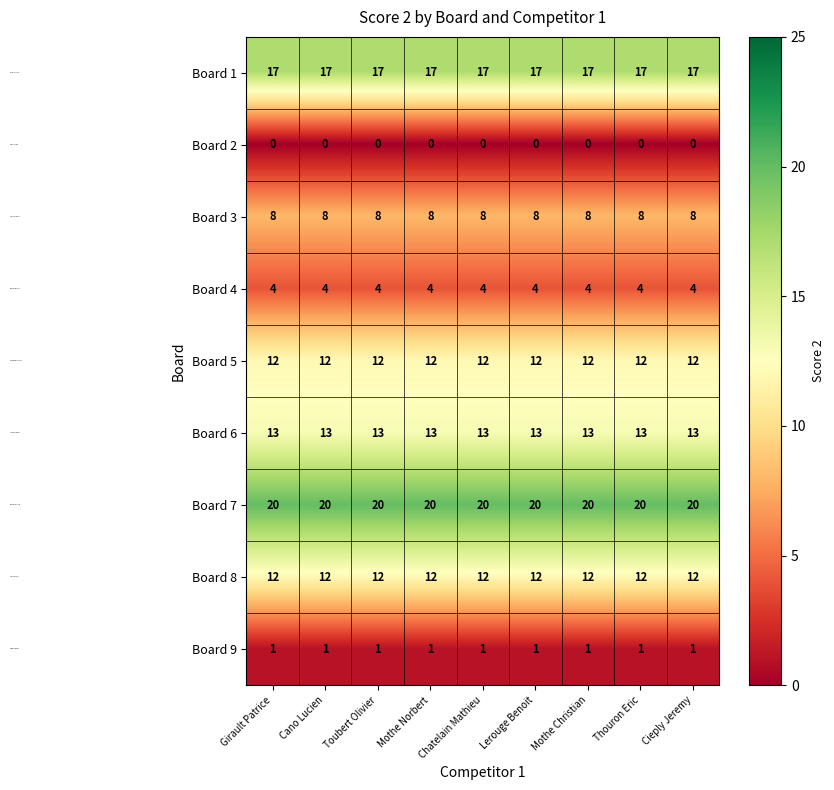

What is the spread (max minus min) of values at Mothe Norbert?

20